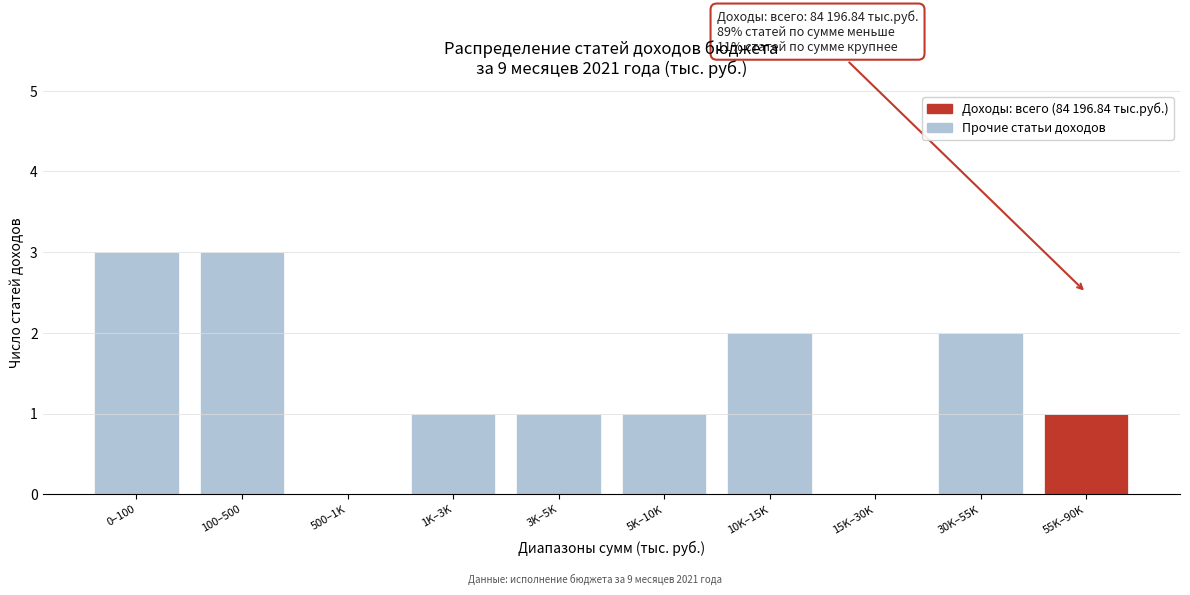

Reading left to right, list all the values displayed in this chart.

0–100=3	100–500=3	500–1K=0	1K–3K=1	3K–5K=1	5K–10K=1	10K–15K=2	15K–30K=0	30K–55K=2	55K–90K=1